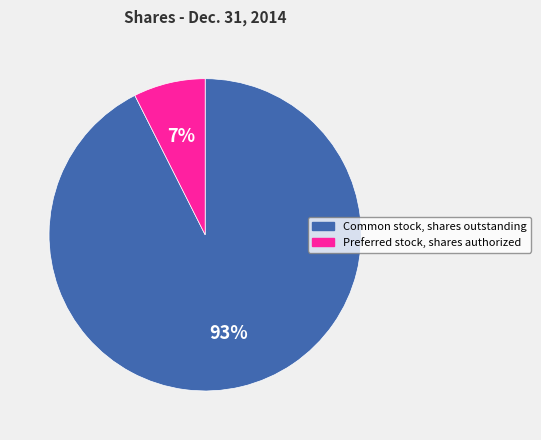

What percentage is the Preferred stock, shares authorized slice, to the nearest percent?

7%